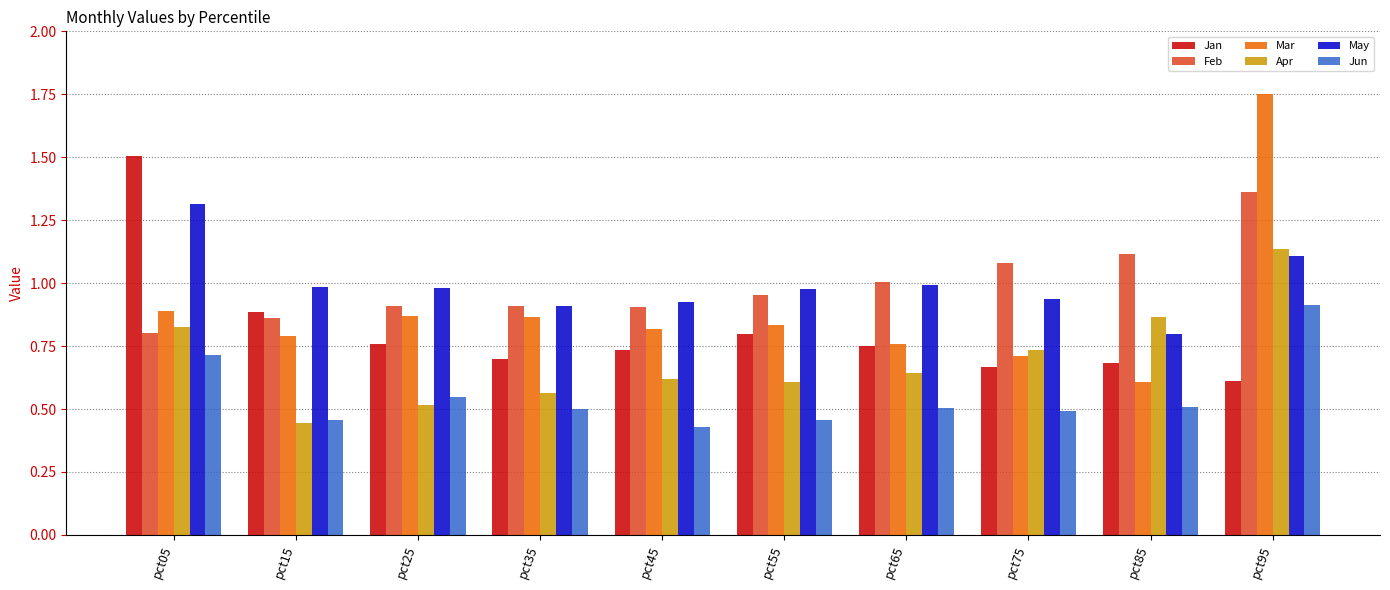

How many groups of bars are there?

10